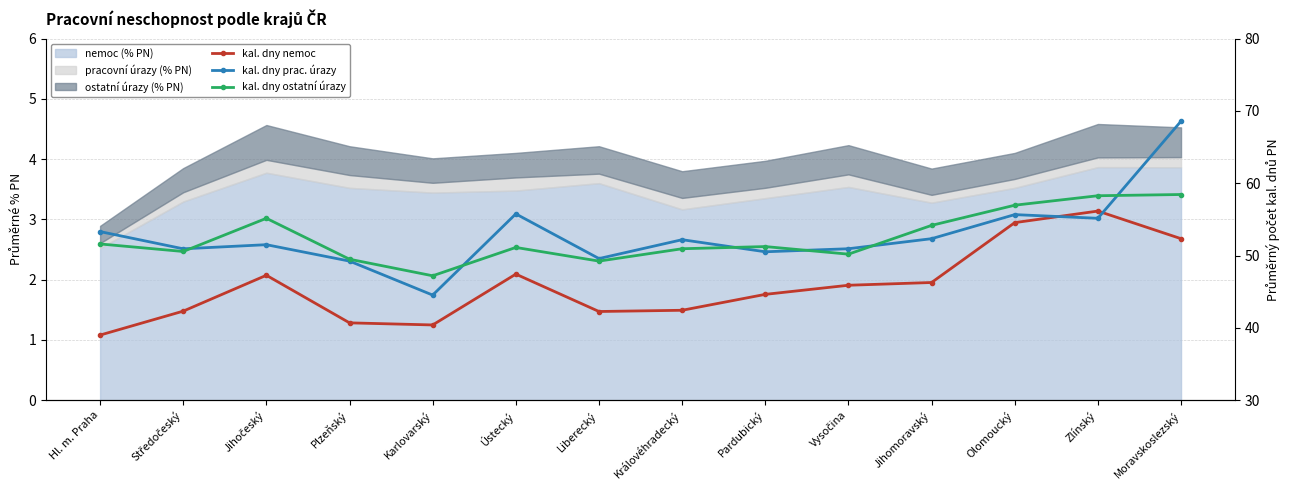

What is the label of the 12th point from the left?

Olomoucký